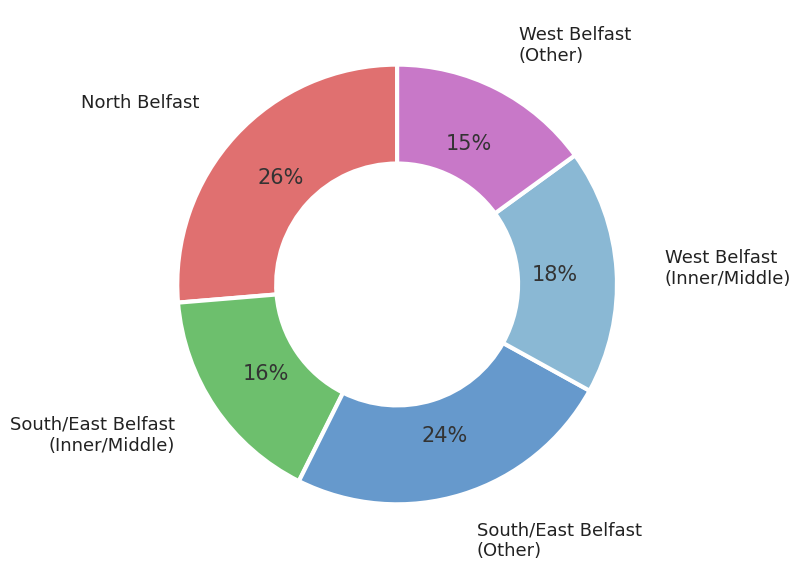

What percentage is the South/East Belfast (Inner/Middle) slice, to the nearest percent?

16%